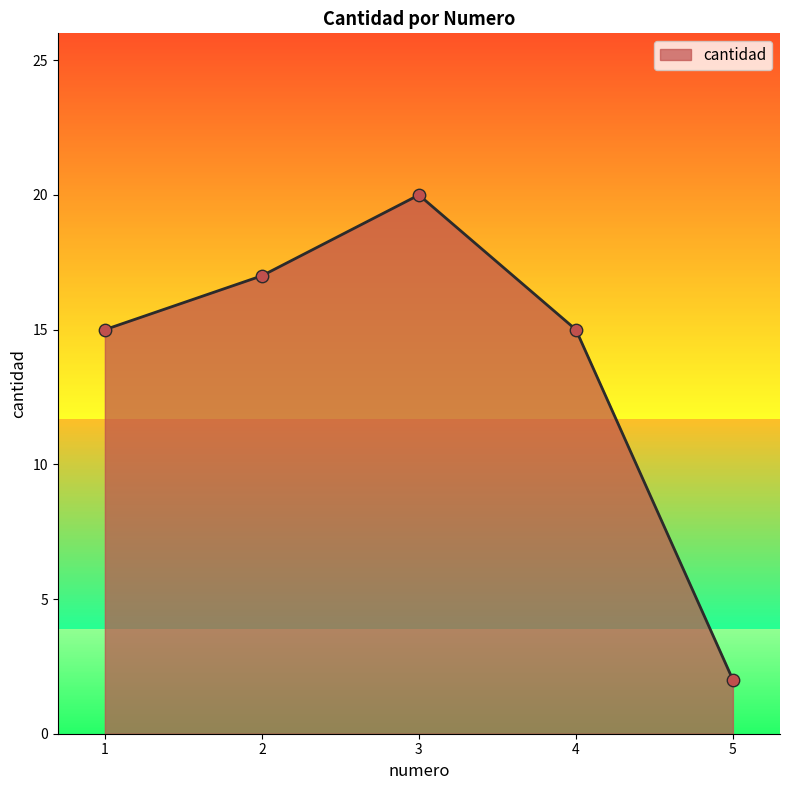

What is the change in value from 2 to 3?

+3